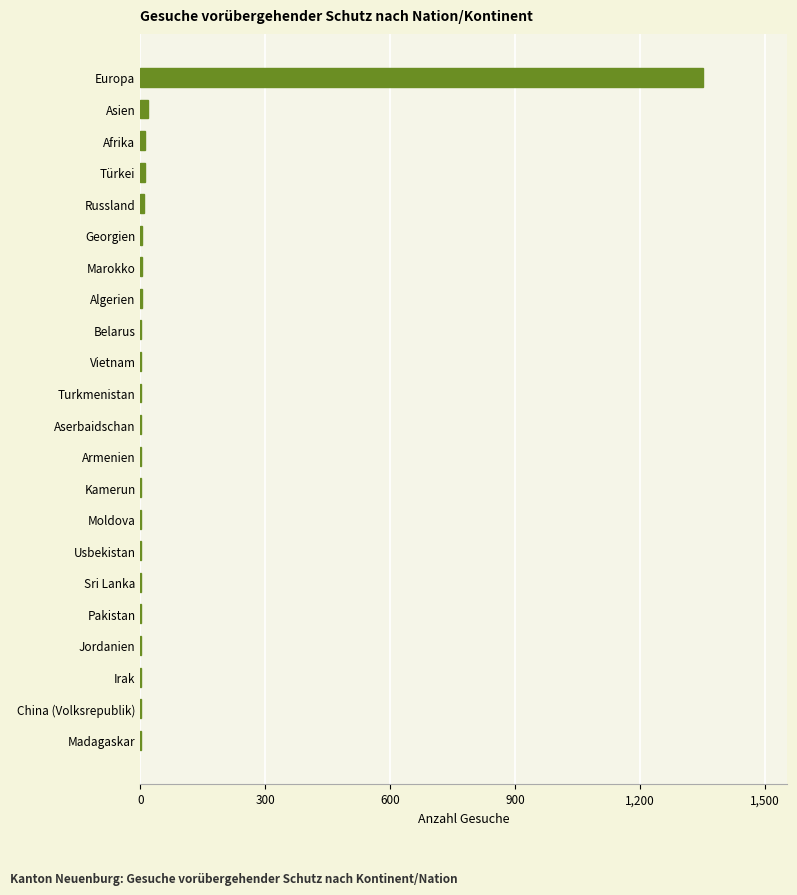

What is the maximum value shown in the chart?

1351